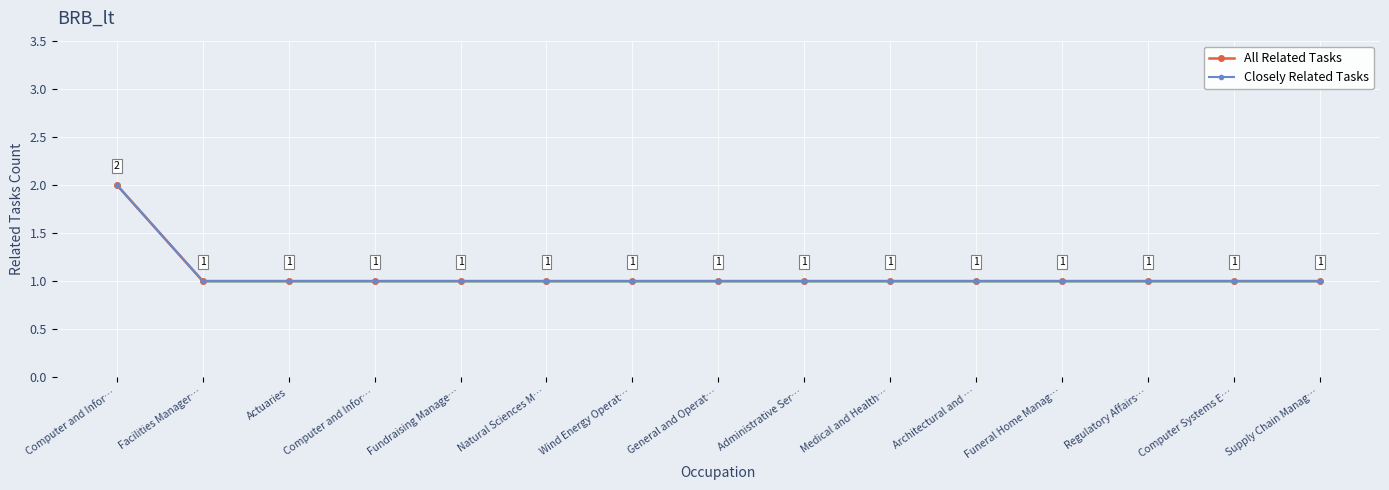

Which series has the largest total across all categories?

All Related Tasks